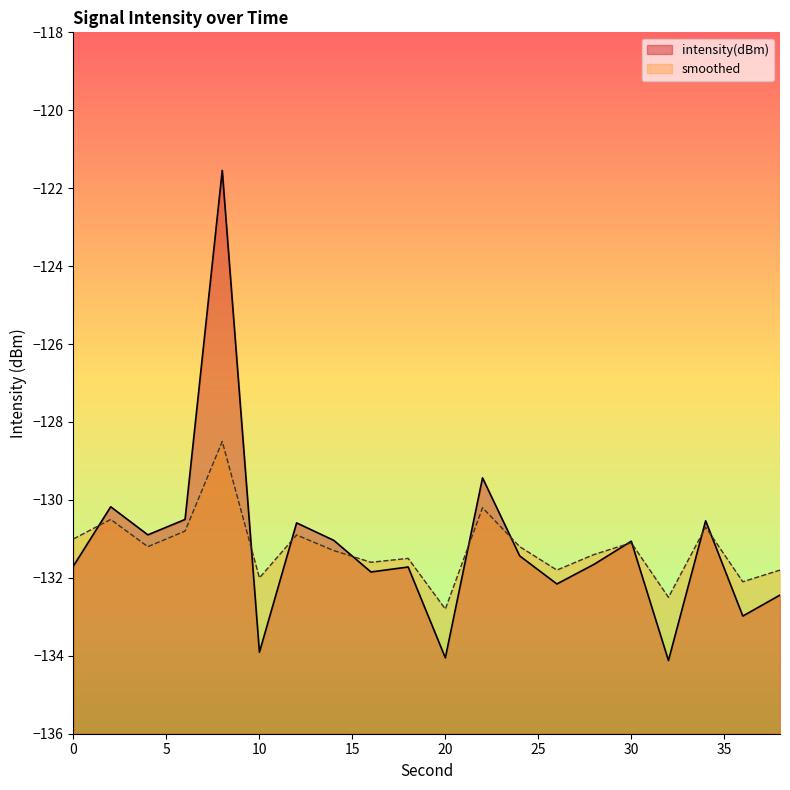

Which series changed the most between 14 and 34?

smoothed